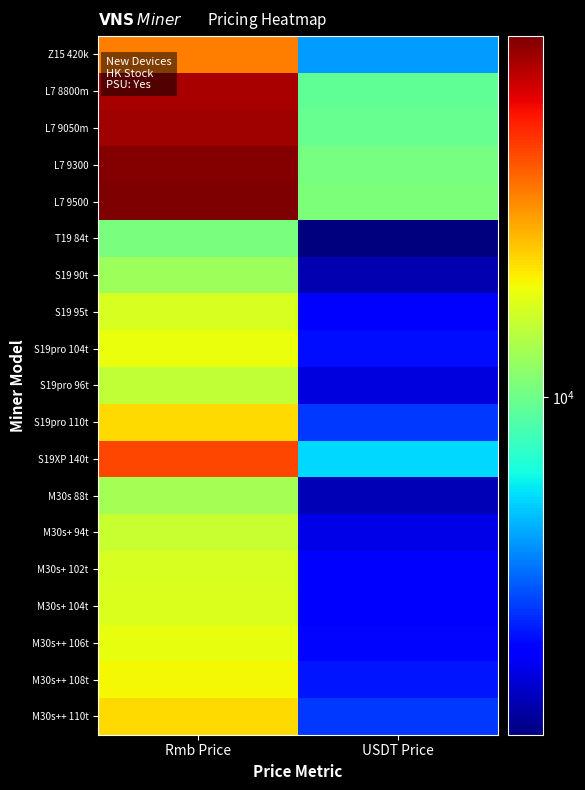

What is the difference between the highest and lowest values at USDT Price?

9188.0